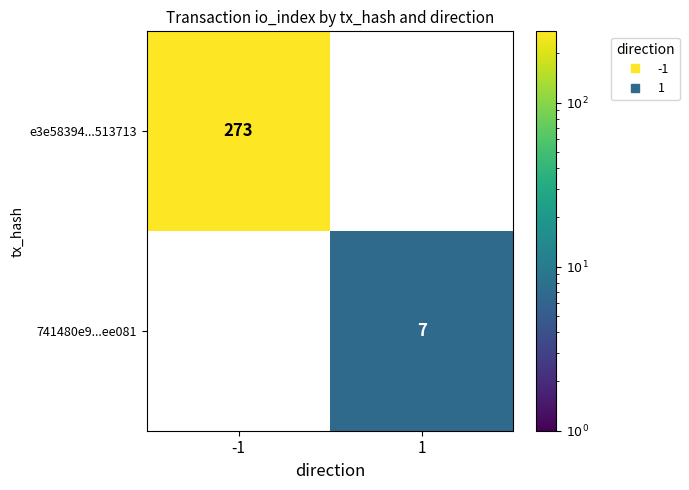

At which label does 741480e9...ee081 reach its peak?

-1